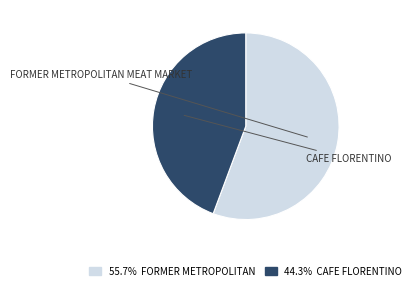

What percentage is NOT represented by FORMER METROPOLITAN MEAT MARKET?

44.3%